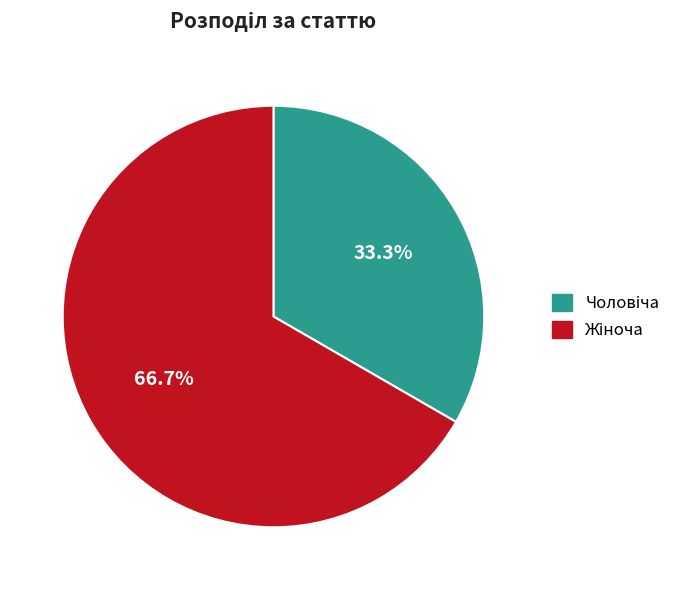

Is there a majority slice in this chart?

Yes